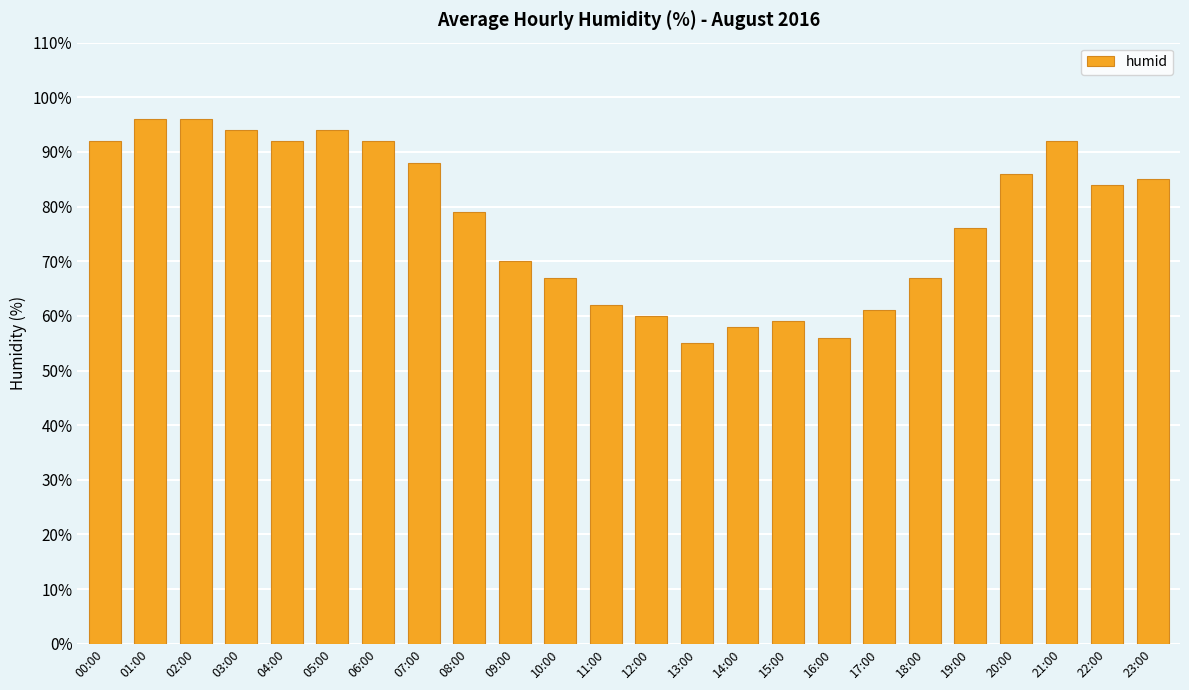

How many bars are there in total?

24